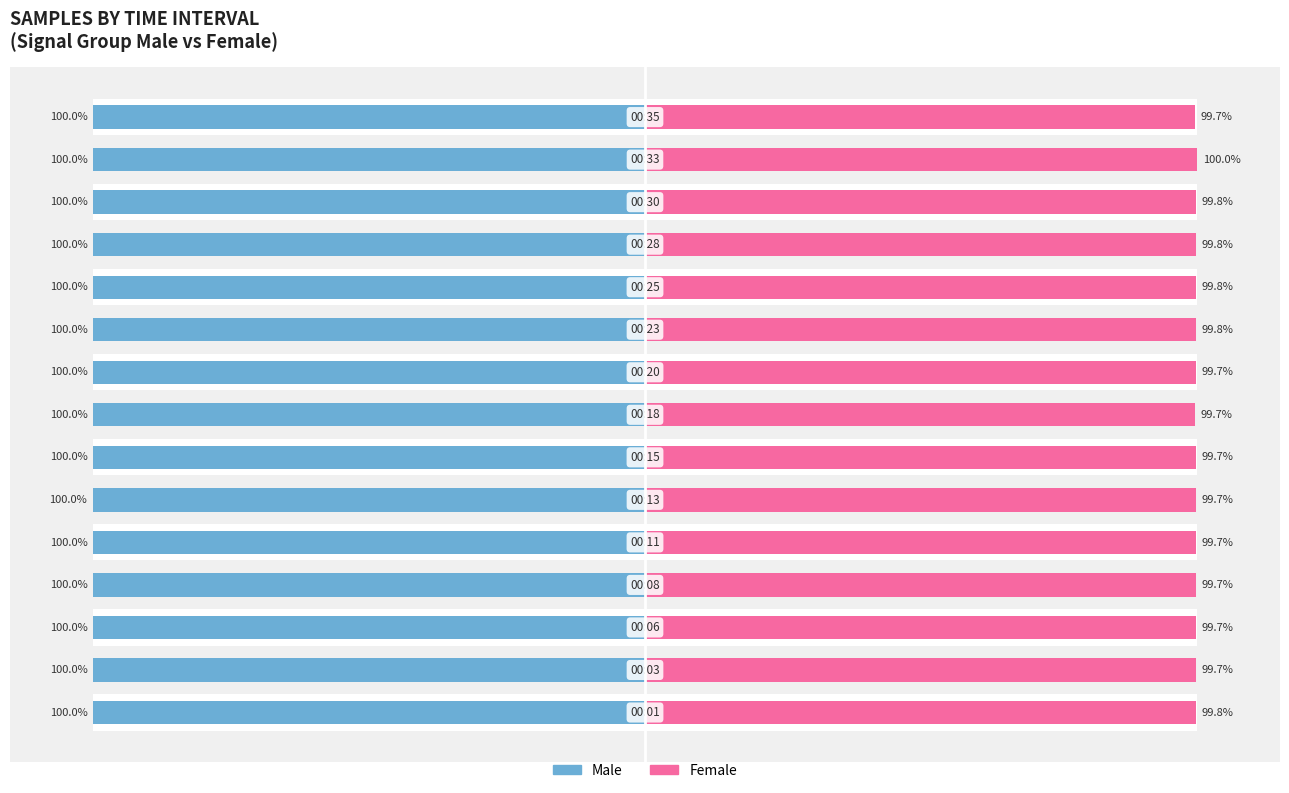

Reading left to right, extract all data points from this chart.

Male: 0=-100.0	1=-100.0	2=-100.0	3=-100.0	4=-100.0	5=-100.0	6=-100.0	7=-100.0	8=-100.0	9=-100.0	10=-100.0	11=-100.0	12=-100.0	13=-100.0	14=-100.0
Female: 0=99.8	1=99.7	2=99.7	3=99.7	4=99.7	5=99.7	6=99.7	7=99.7	8=99.7	9=99.8	10=99.8	11=99.8	12=99.8	13=100.0	14=99.7